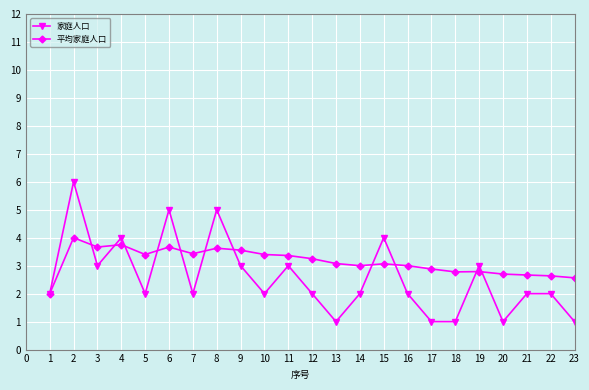

What is the difference between the maximum and minimum values in the 家庭人口 series?

5.0